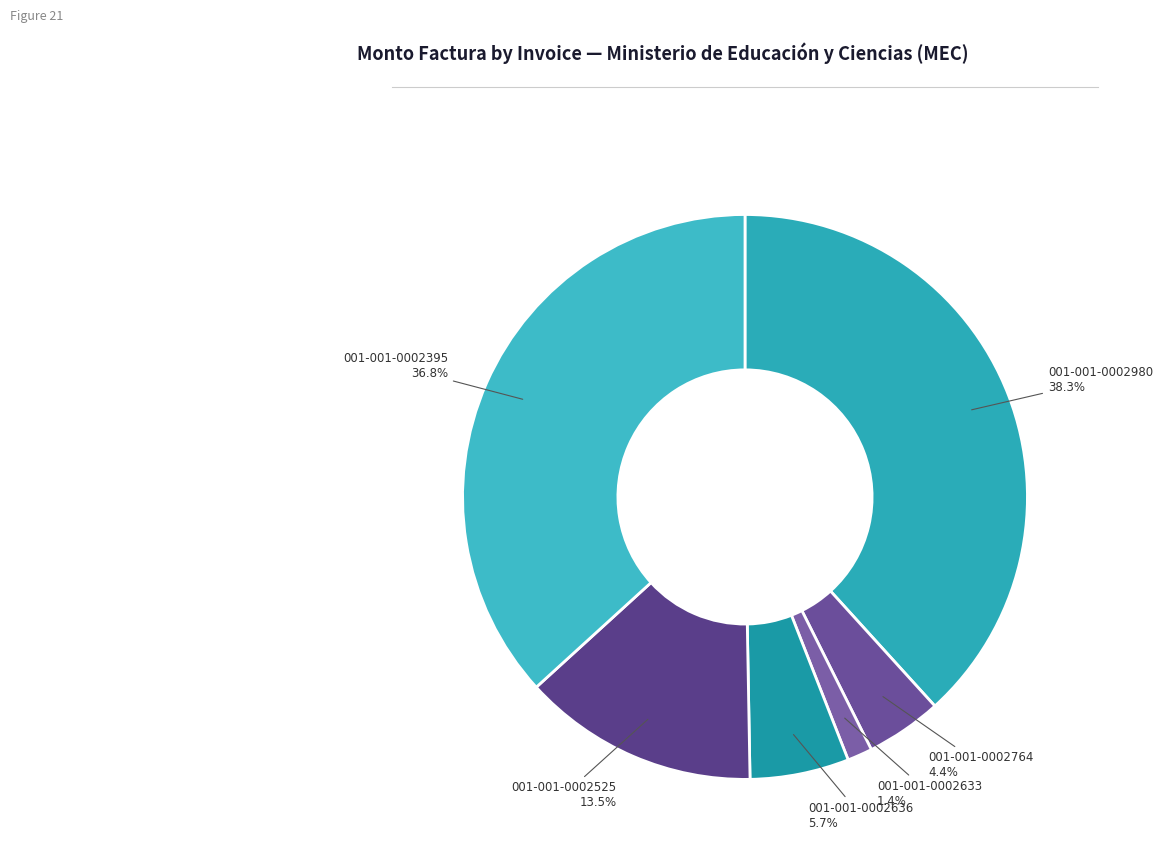

Combined, do 001-001-0002395 and 001-001-0002980 account for over 50%?

Yes